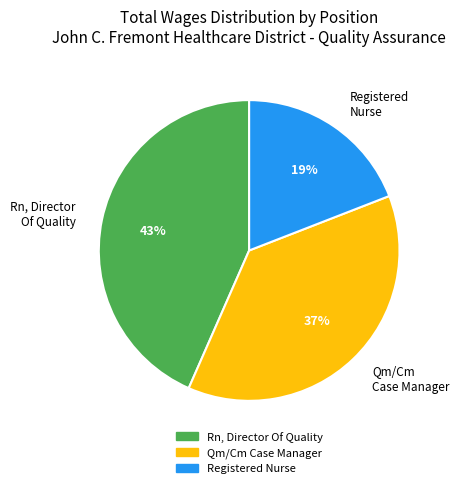

To the nearest percent, what percentage of the pie is Qm/Cm Case Manager?

37%